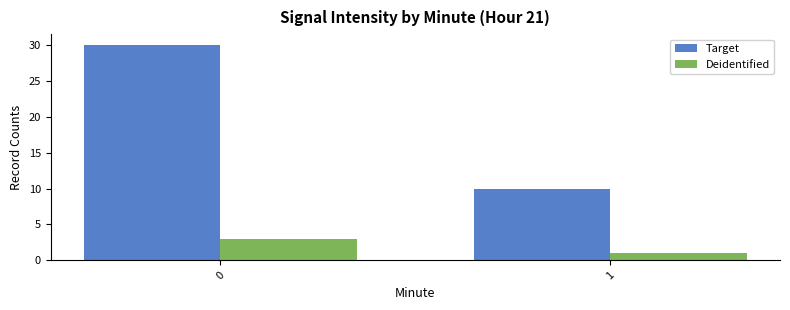

True or false: Deidentified has a value of 5 at 0.

False